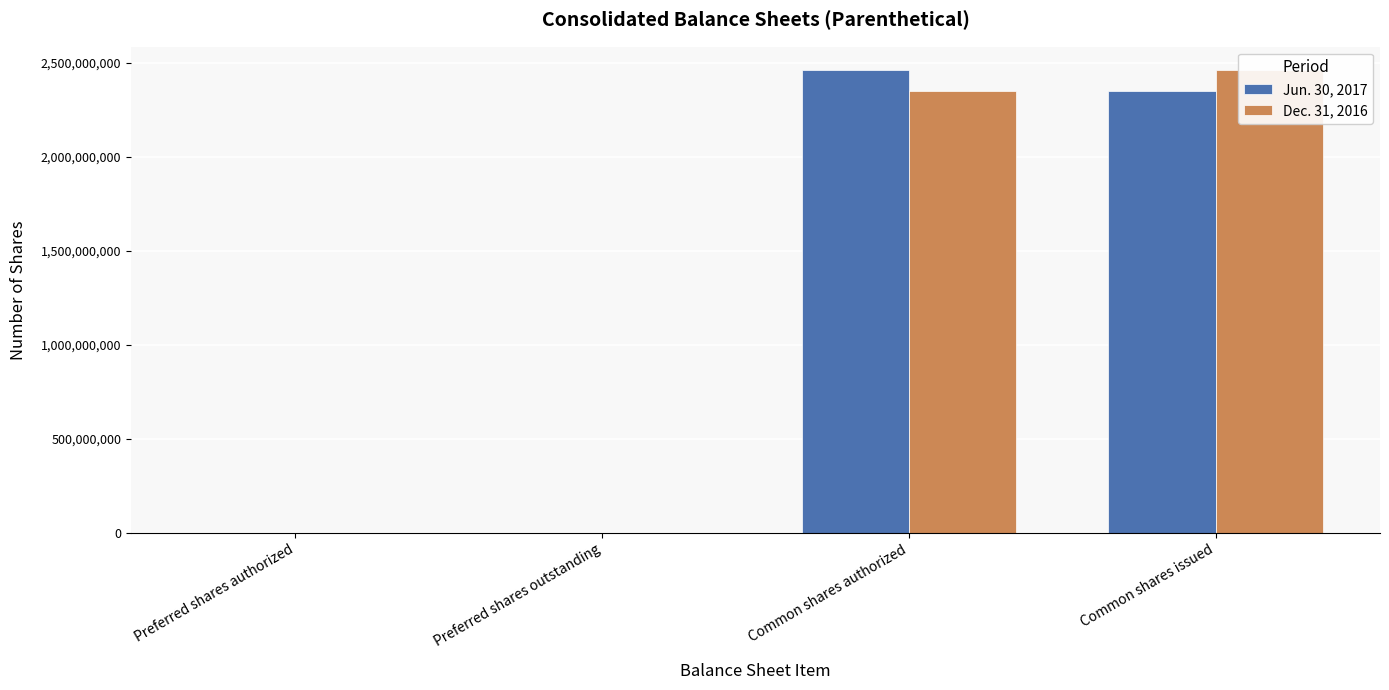

True or false: Dec. 31, 2016 has a value of 1000000 at Preferred shares outstanding.

True